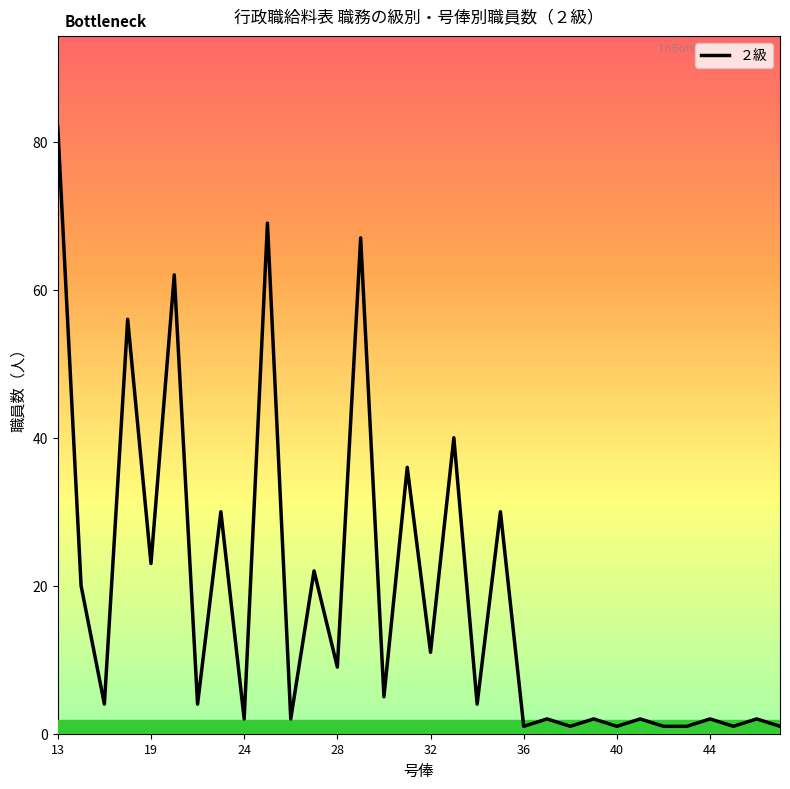

What is the maximum value shown in the chart?

82